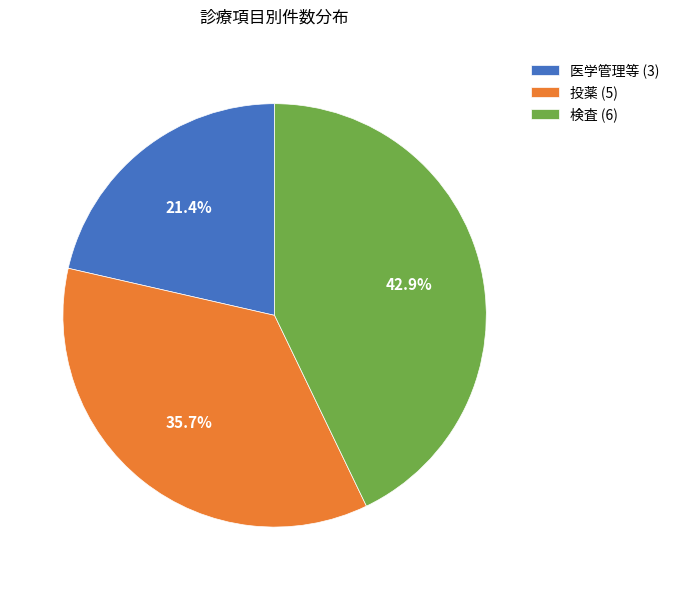

Which category has the smallest portion of the pie?

医学管理等